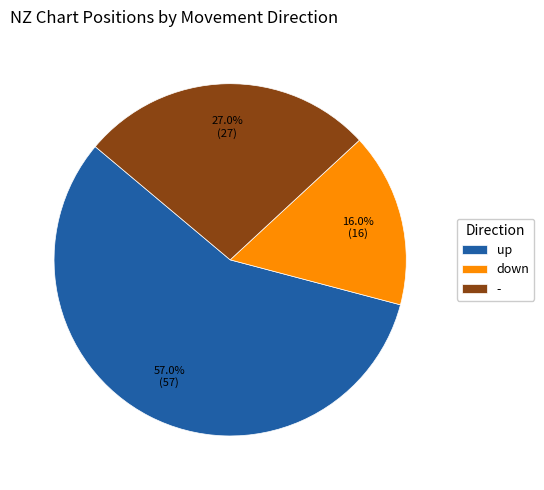

Between up and down, which is larger?

up